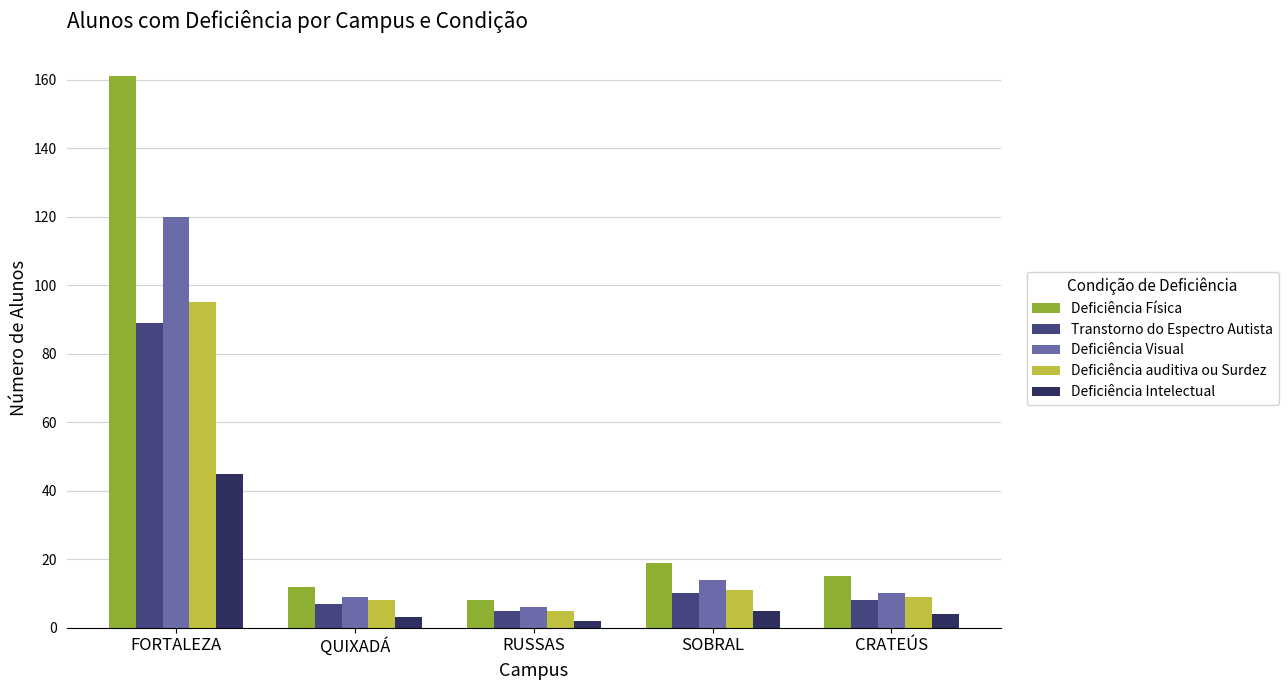

What is the sum of all Deficiência Física values?

215